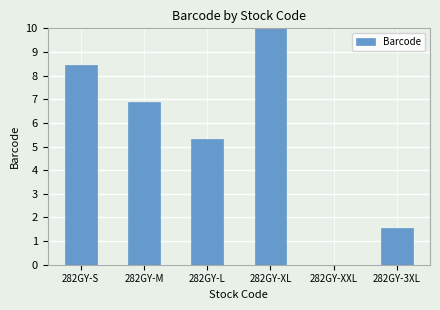

Reading left to right, what are all the values shown in this chart?

282GY-S=8.4	282GY-M=6.9	282GY-L=5.3	282GY-XL=10.0	282GY-XXL=0.0	282GY-3XL=1.6